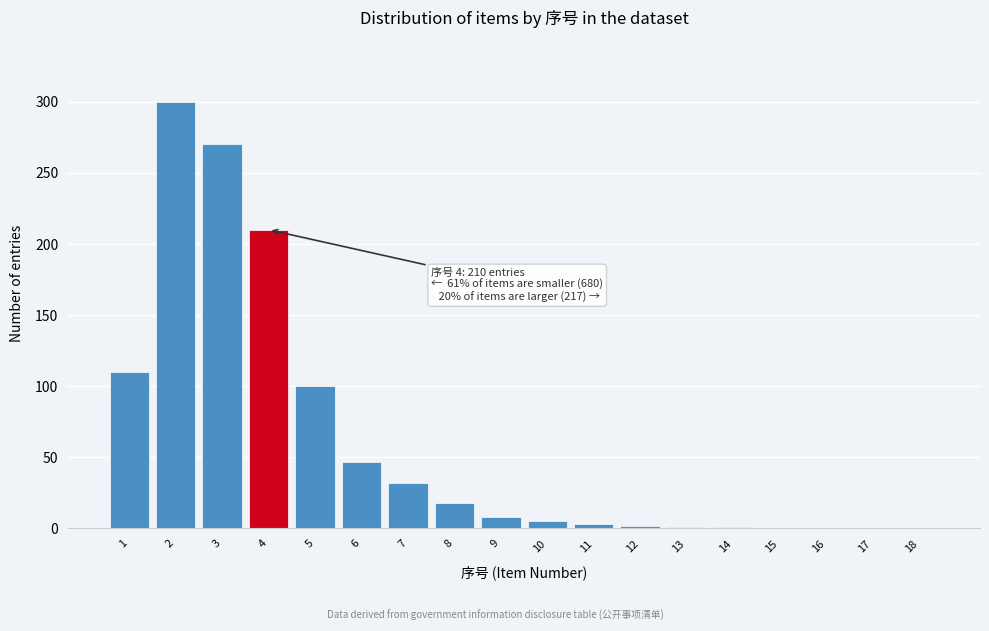

What is the greatest value displayed?

300